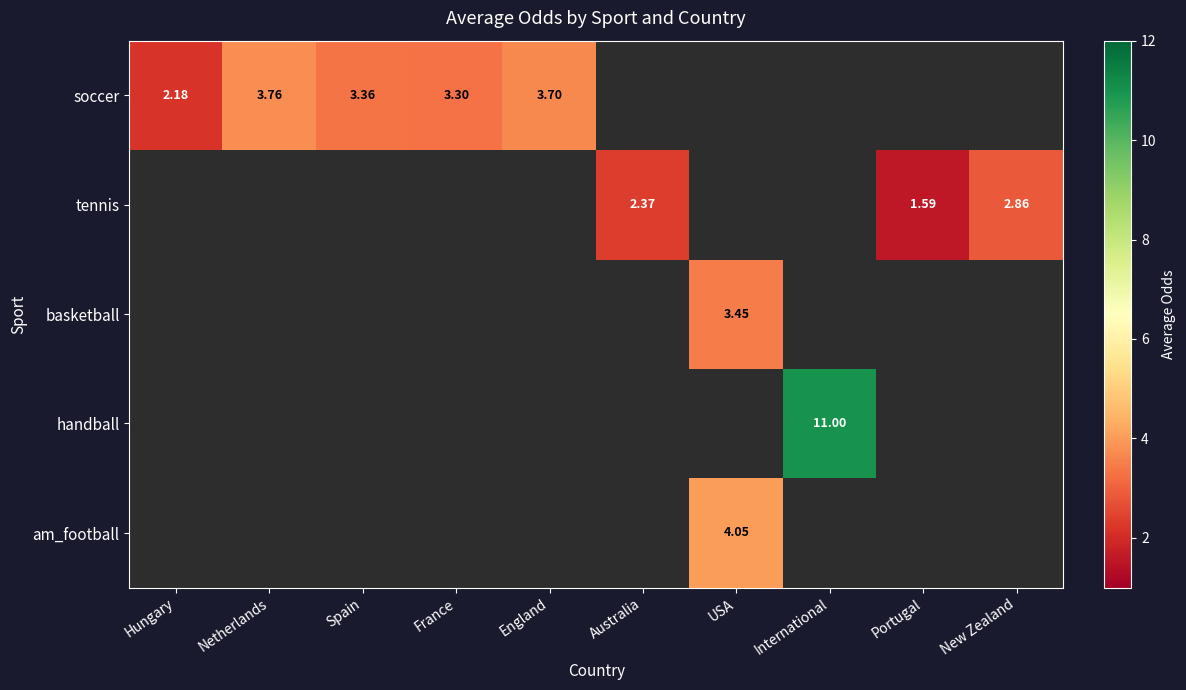

How many values in the handball series exceed 0?

1